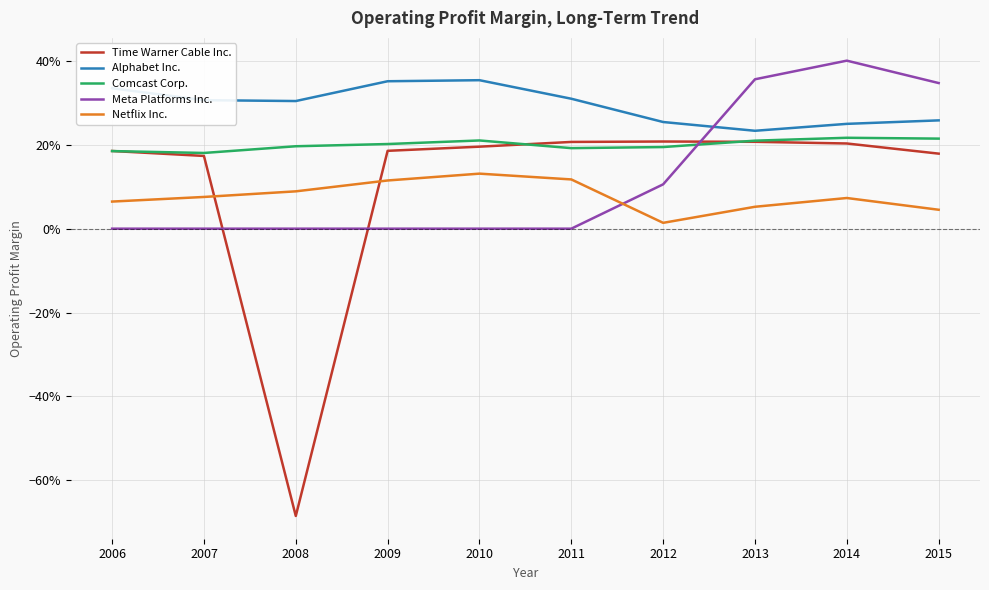

Does the chart have visible grid lines?

Yes